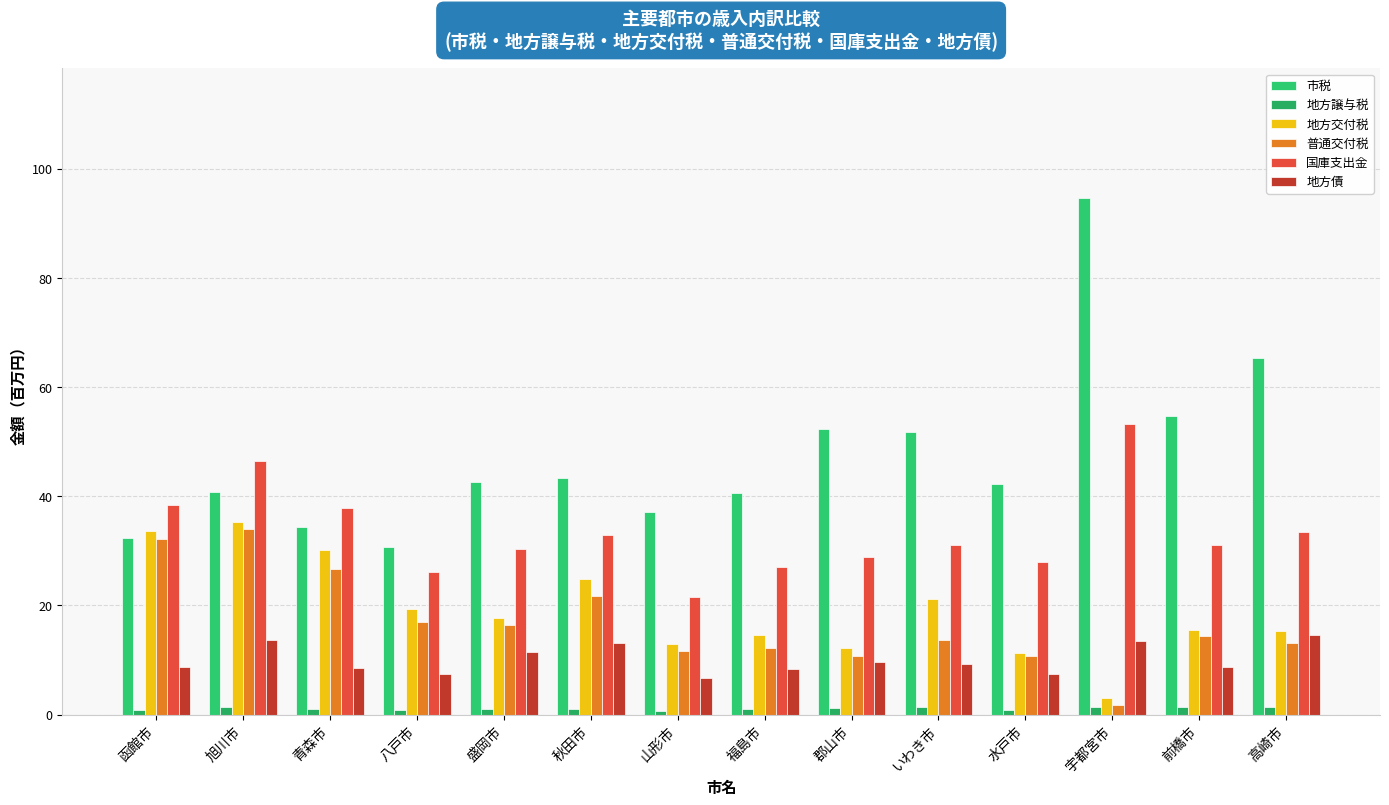

What is the label of the 2nd bar from the right?

前橋市